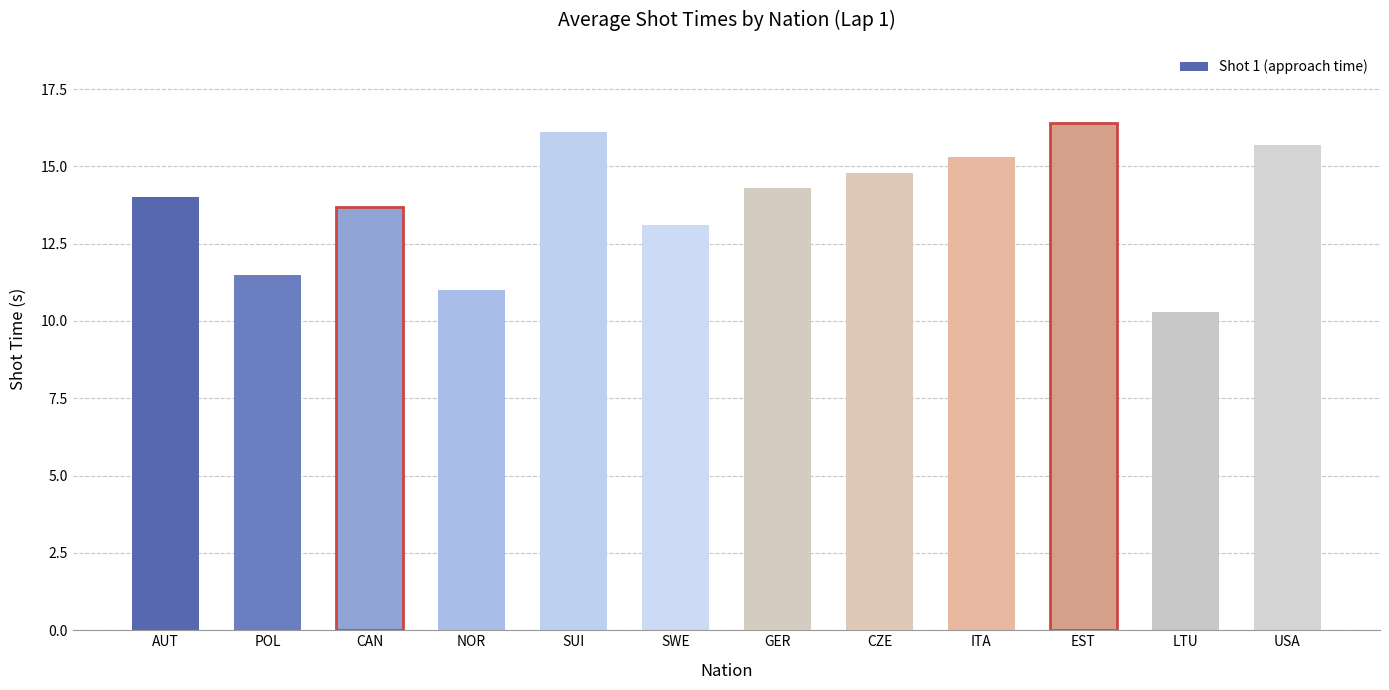

How many categories are shown in the chart?

12